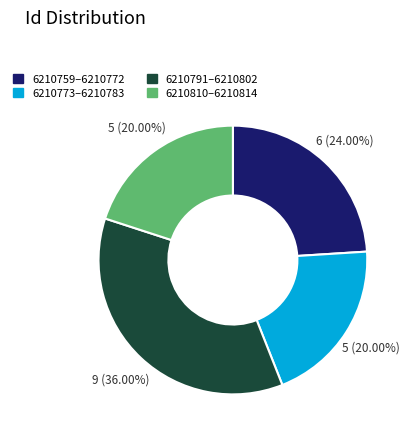

Is there a majority slice in this chart?

No